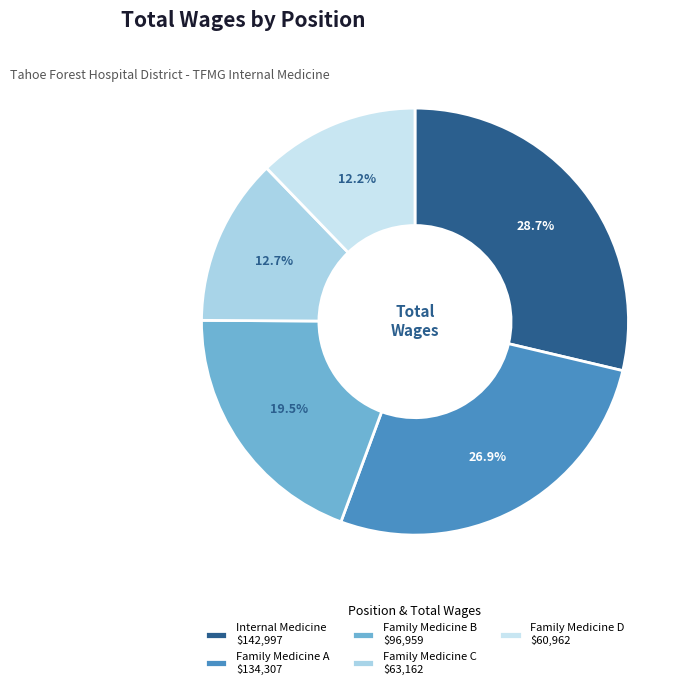

How many slices are in this pie chart?

5